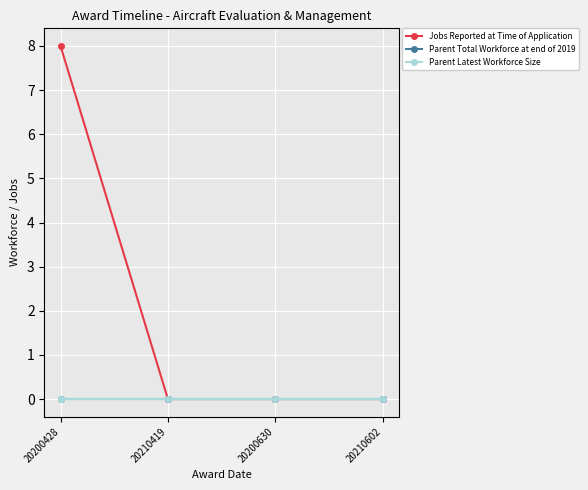

At which label is Parent Total Workforce at end of 2019 closest to 0?

20200428